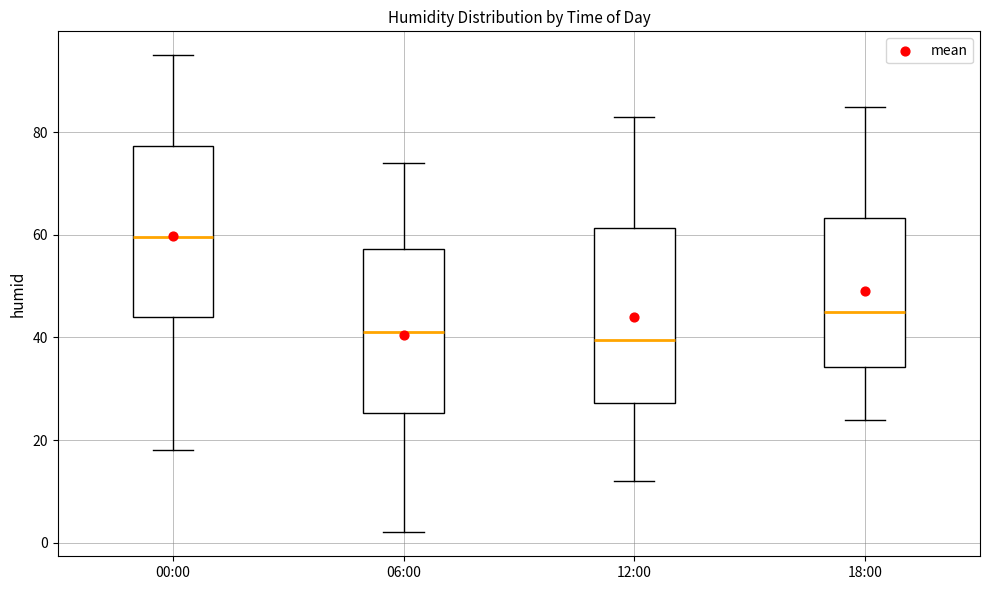

Reading left to right, transcribe this box plot: for each box, give where its median line is, the range the box spans, and where its two whiskers end, as read against the y-axis. The values are not printed on the chart, so give them approximately, as read against the axis.

00:00: median 60, box 44 to 78, whiskers 18 to 96
06:00: median 42, box 26 to 58, whiskers 2 to 74
12:00: median 40, box 28 to 62, whiskers 12 to 84
18:00: median 46, box 34 to 64, whiskers 24 to 86